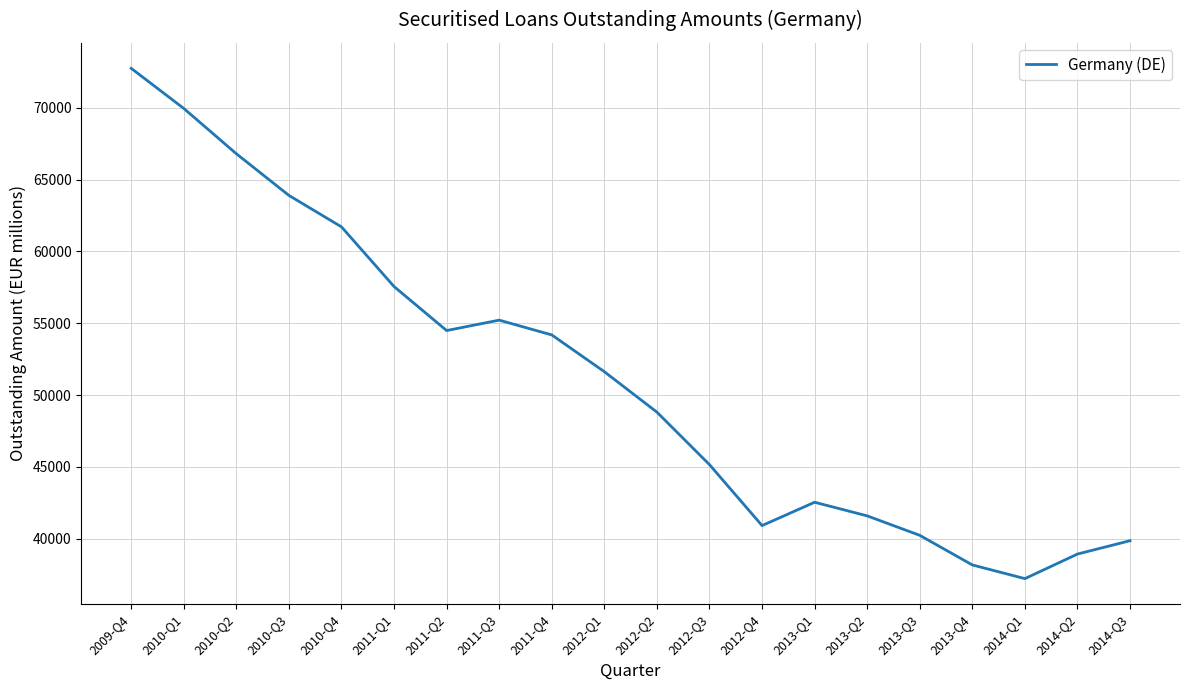

What is the difference between the values at 2013-Q4 and 2011-Q3?

17047